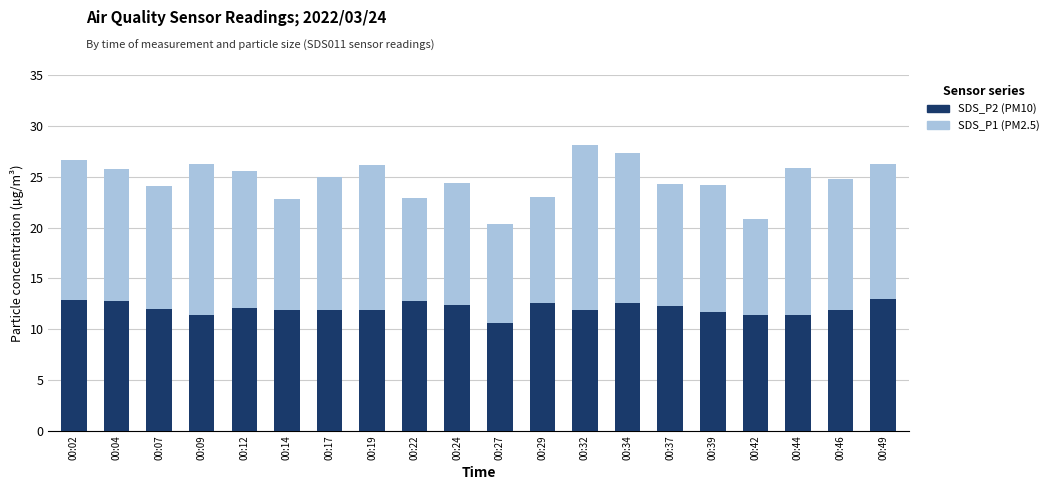

Is the value of SDS_P1 (PM2.5) at 00:37 greater than the value of SDS_P2 (PM10) at 00:02?

Yes